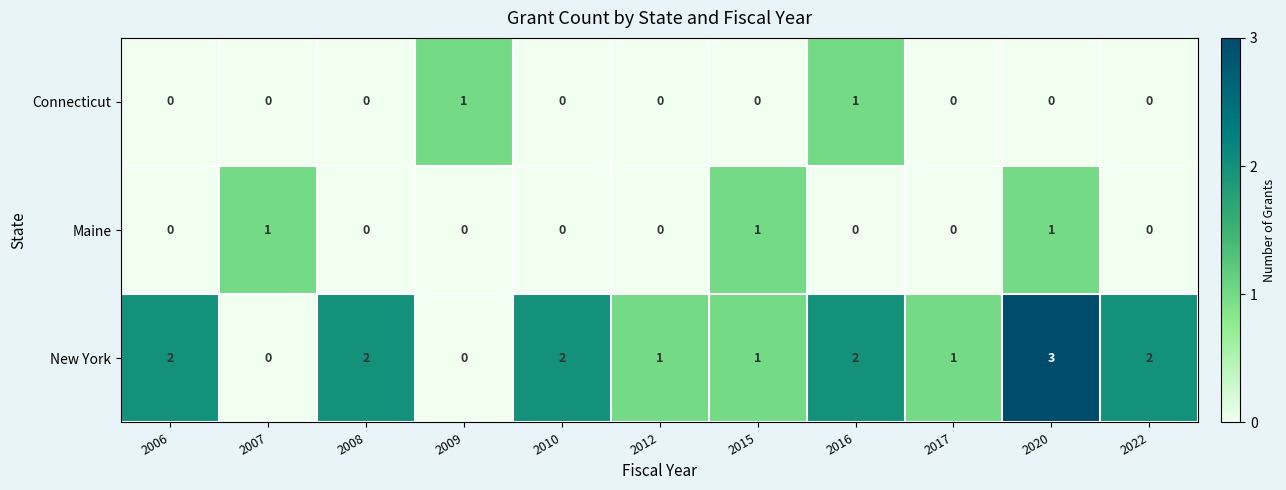

At which category is the sum across all series the highest?

2020